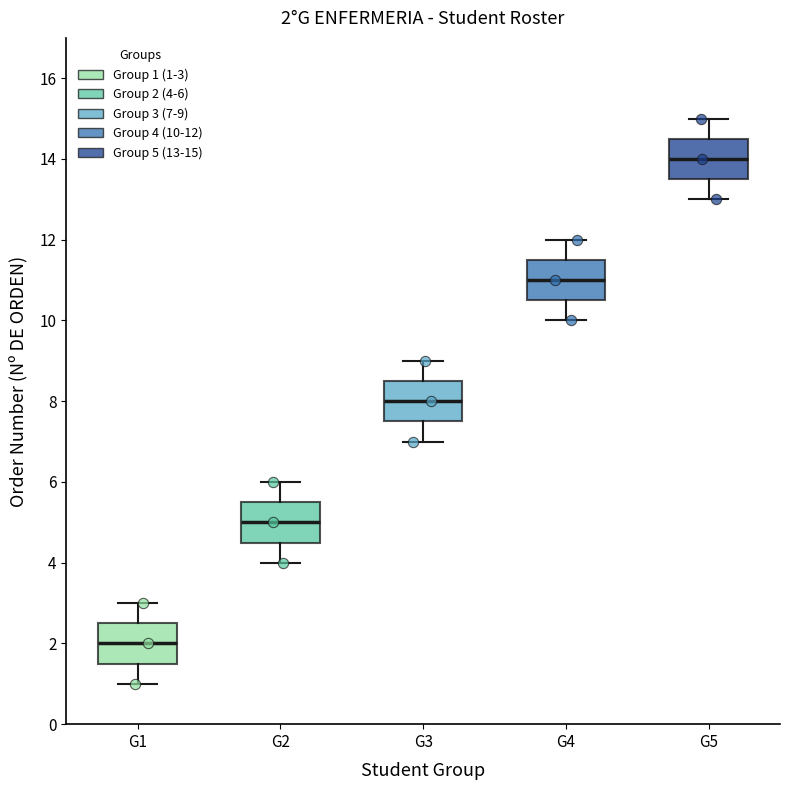

Which box has the highest median line?

G5